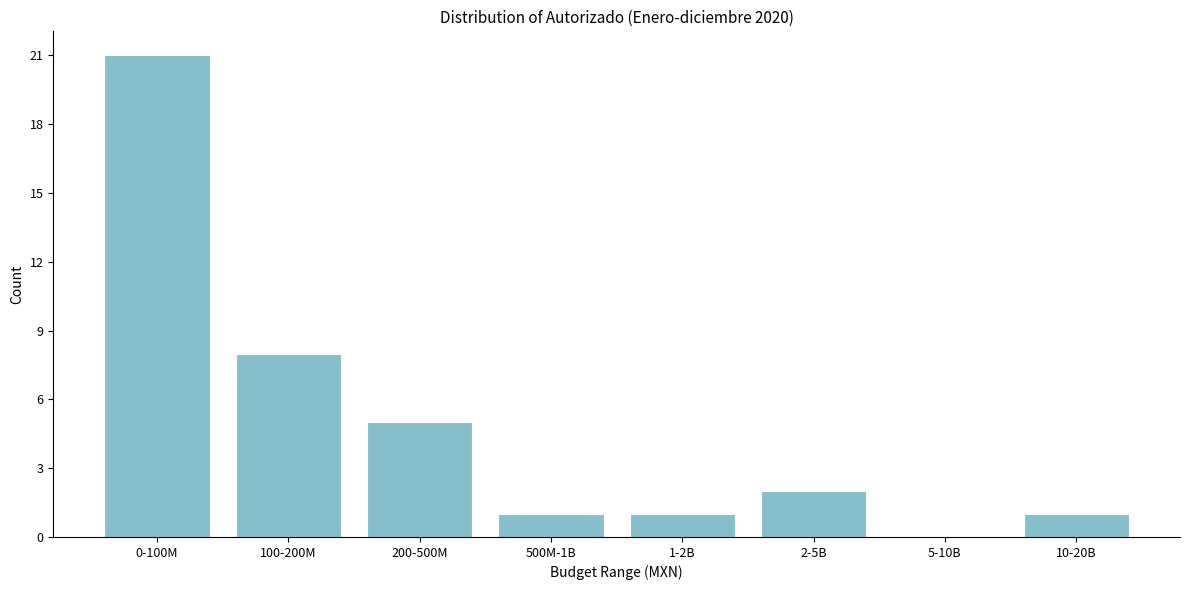

Reading left to right, extract all data points from this chart.

0-100M=21	100-200M=8	200-500M=5	500M-1B=1	1-2B=1	2-5B=2	5-10B=0	10-20B=1